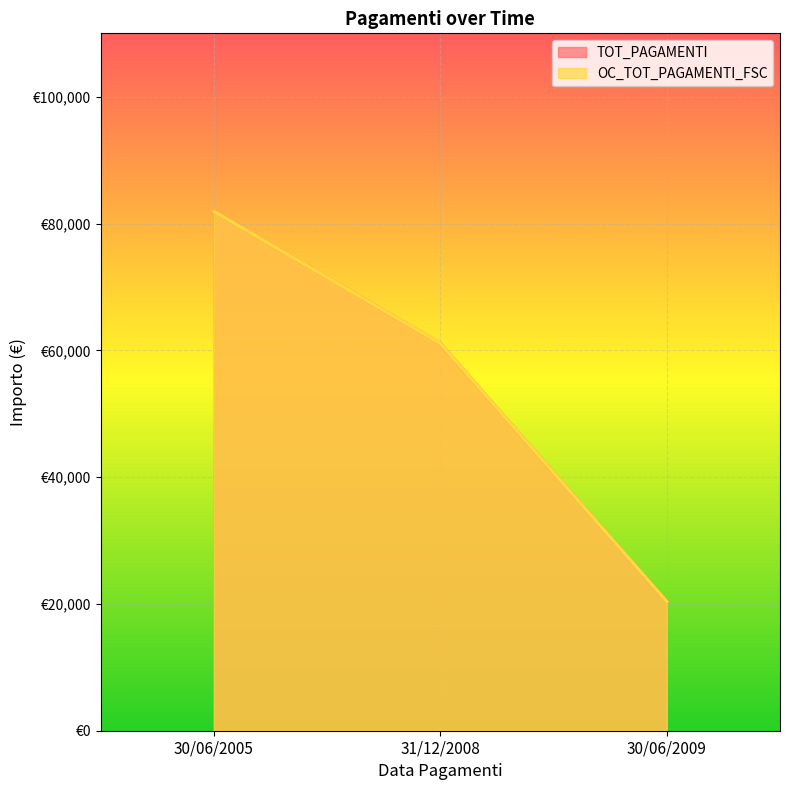

Which category has the highest value across all series?

30/06/2005